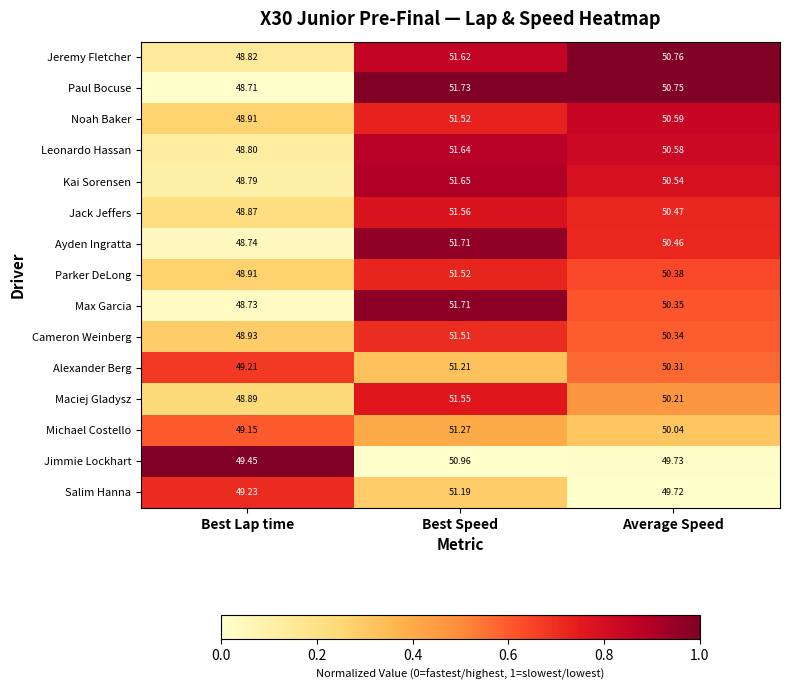

Which category has the lowest value in the Alexander Berg series?

Best Lap time